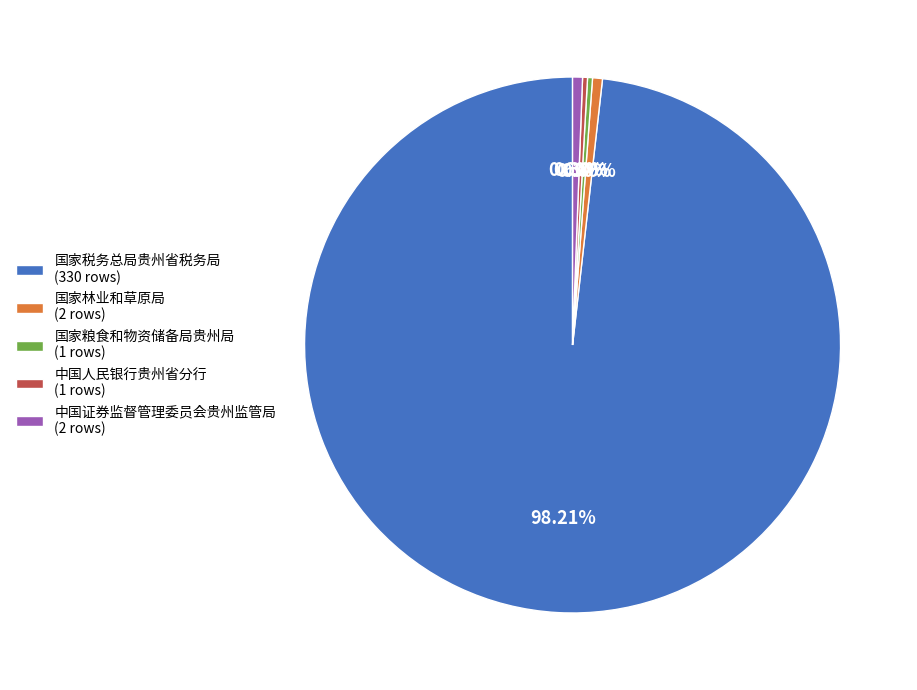

Is it true that 国家税务总局贵州省税务局 is 87% of the pie?

False